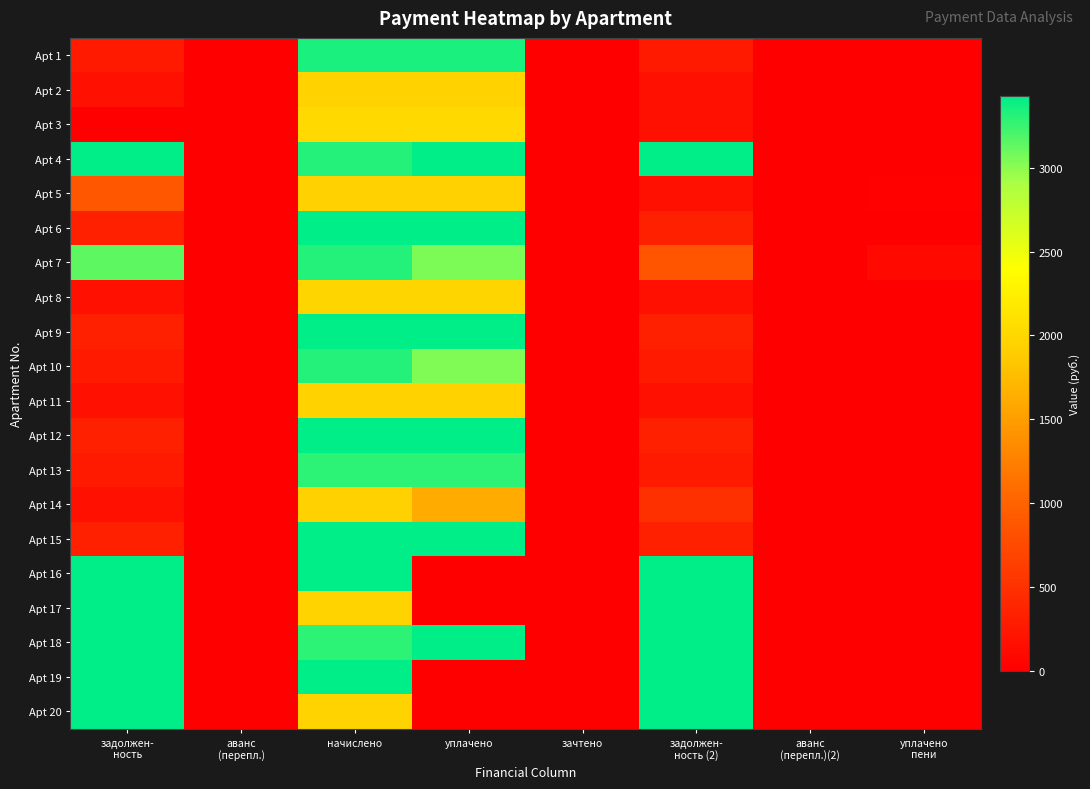

Reading right to left, what are all the values shown in this chart?

Apt 1: уплачено
пени=0.0	аванс
(перепл.)(2)=0.0	задолжен-
ность (2)=278.5	зачтено=0.0	уплачено=3342.2	начислено=3342.2	аванс
(перепл.)=0.0	задолжен-
ность=278.5
Apt 2: уплачено
пени=0.0	аванс
(перепл.)(2)=0.0	задолжен-
ность (2)=162.7	зачтено=0.0	уплачено=1951.9	начислено=1951.9	аванс
(перепл.)=0.0	задолжен-
ность=162.7
Apt 3: уплачено
пени=0.0	аванс
(перепл.)(2)=0.0	задолжен-
ность (2)=167.5	зачтено=0.0	уплачено=2009.8	начислено=2009.8	аванс
(перепл.)=0.0	задолжен-
ность=0.0
Apt 4: уплачено
пени=0.0	аванс
(перепл.)(2)=0.0	задолжен-
ность (2)=25522.8	зачтено=0.0	уплачено=3920.0	начислено=3309.7	аванс
(перепл.)=0.0	задолжен-
ность=24724.9
Apt 5: уплачено
пени=39.1	аванс
(перепл.)(2)=0.0	задолжен-
ность (2)=161.6	зачтено=0.0	уплачено=1938.2	начислено=1939.2	аванс
(перепл.)=0.0	задолжен-
ность=888.6
Apt 6: уплачено
пени=0.0	аванс
(перепл.)(2)=0.0	задолжен-
ность (2)=332.7	зачтено=0.0	уплачено=3992.2	начислено=3992.2	аванс
(перепл.)=0.0	задолжен-
ность=332.7
Apt 7: уплачено
пени=98.8	аванс
(перепл.)(2)=0.0	задолжен-
ность (2)=847.3	зачтено=0.0	уплачено=3042.1	начислено=3318.6	аванс
(перепл.)=0.0	задолжен-
ность=3140.9
Apt 8: уплачено
пени=1.0	аванс
(перепл.)(2)=0.0	задолжен-
ность (2)=164.3	зачтено=0.0	уплачено=1973.8	начислено=1972.2	аванс
(перепл.)=0.0	задолжен-
ность=164.3
Apt 9: уплачено
пени=0.0	аванс
(перепл.)(2)=0.0	задолжен-
ность (2)=331.4	зачтено=0.0	уплачено=3975.7	начислено=3976.3	аванс
(перепл.)=0.0	задолжен-
ность=331.4
Apt 10: уплачено
пени=0.0	аванс
(перепл.)(2)=0.0	задолжен-
ность (2)=276.3	зачтено=0.0	уплачено=3039.2	начислено=3315.5	аванс
(перепл.)=0.0	задолжен-
ность=276.3
Apt 11: уплачено
пени=0.0	аванс
(перепл.)(2)=0.0	задолжен-
ность (2)=162.8	зачтено=0.0	уплачено=1953.1	начислено=1953.1	аванс
(перепл.)=0.0	задолжен-
ность=162.8
Apt 12: уплачено
пени=0.0	аванс
(перепл.)(2)=0.0	задолжен-
ность (2)=331.7	зачтено=0.0	уплачено=3980.0	начислено=3980.0	аванс
(перепл.)=0.0	задолжен-
ность=331.7
Apt 13: уплачено
пени=0.0	аванс
(перепл.)(2)=0.0	задолжен-
ность (2)=274.0	зачтено=0.0	уплачено=3287.5	начислено=3287.5	аванс
(перепл.)=0.0	задолжен-
ность=274.0
Apt 14: уплачено
пени=0.0	аванс
(перепл.)(2)=0.0	задолжен-
ность (2)=485.4	зачтено=0.0	уплачено=1616.5	начислено=1939.8	аванс
(перепл.)=0.0	задолжен-
ность=161.7
Apt 15: уплачено
пени=0.0	аванс
(перепл.)(2)=0.0	задолжен-
ность (2)=331.2	зачтено=0.0	уплачено=3975.0	начислено=3975.0	аванс
(перепл.)=0.0	задолжен-
ность=331.2
Apt 16: уплачено
пени=0.0	аванс
(перепл.)(2)=0.0	задолжен-
ность (2)=6800.6	зачтено=0.0	уплачено=0.0	начислено=4003.6	аванс
(перепл.)=0.0	задолжен-
ность=5682.4
Apt 17: уплачено
пени=0.0	аванс
(перепл.)(2)=0.0	задолжен-
ность (2)=21273.0	зачтено=0.0	уплачено=0.0	начислено=1958.9	аванс
(перепл.)=0.0	задолжен-
ность=20429.1
Apt 18: уплачено
пени=0.0	аванс
(перепл.)(2)=0.0	задолжен-
ность (2)=10688.4	зачтено=0.0	уплачено=8000.0	начислено=3290.6	аванс
(перепл.)=0.0	задолжен-
ность=11678.3
Apt 19: уплачено
пени=0.0	аванс
(перепл.)(2)=0.0	задолжен-
ность (2)=43442.1	зачтено=0.0	уплачено=0.0	начислено=4000.4	аванс
(перепл.)=0.0	задолжен-
ность=41718.8
Apt 20: уплачено
пени=0.0	аванс
(перепл.)(2)=0.0	задолжен-
ность (2)=21273.0	зачтено=0.0	уплачено=0.0	начислено=1958.9	аванс
(перепл.)=0.0	задолжен-
ность=20429.1